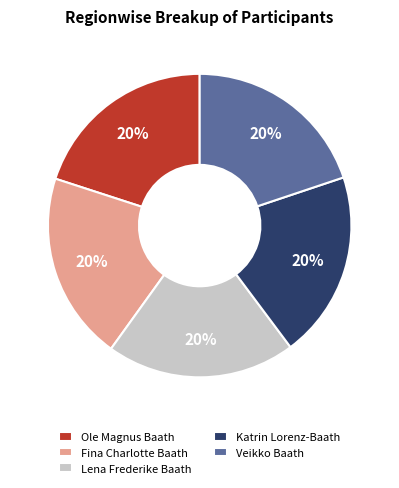

What percentage is the Katrin Lorenz-Baath slice, to the nearest percent?

20%